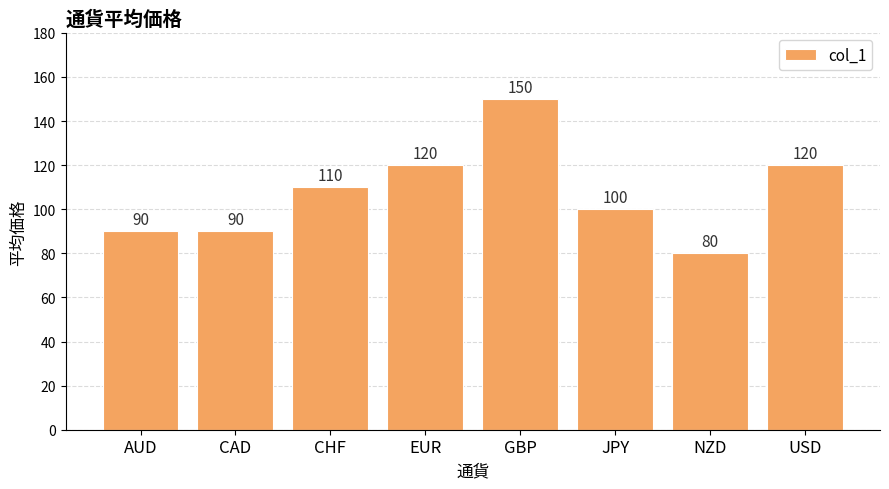

What is the change in value from CAD to NZD?

-10